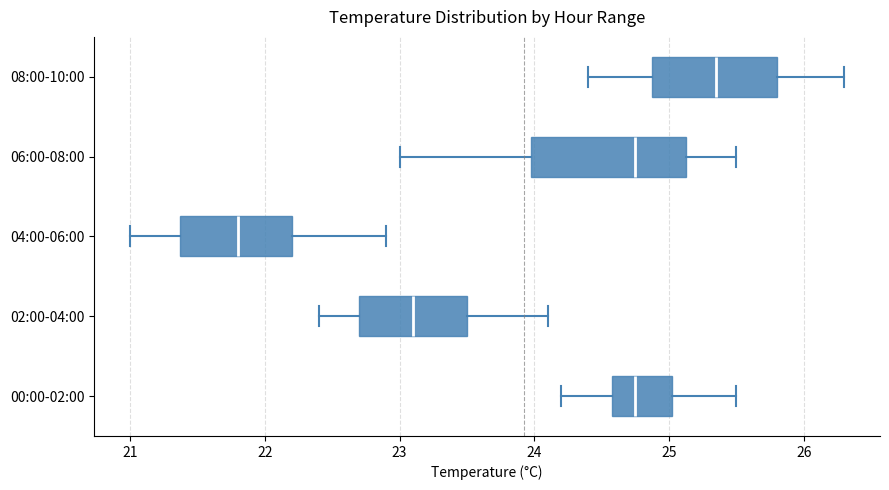

Reading bottom to top, transcribe this box plot: for each box, give where its median line is, the range the box spans, and where its two whiskers end, as read against the x-axis. The values are not printed on the chart, so give them approximately, as read against the axis.

00:00-02:00: median 24.8, box 24.6 to 25.0, whiskers 24.2 to 25.5
02:00-04:00: median 23.1, box 22.7 to 23.5, whiskers 22.4 to 24.1
04:00-06:00: median 21.8, box 21.4 to 22.2, whiskers 21.0 to 22.9
06:00-08:00: median 24.8, box 24.0 to 25.1, whiskers 23.0 to 25.5
08:00-10:00: median 25.4, box 24.9 to 25.8, whiskers 24.4 to 26.3